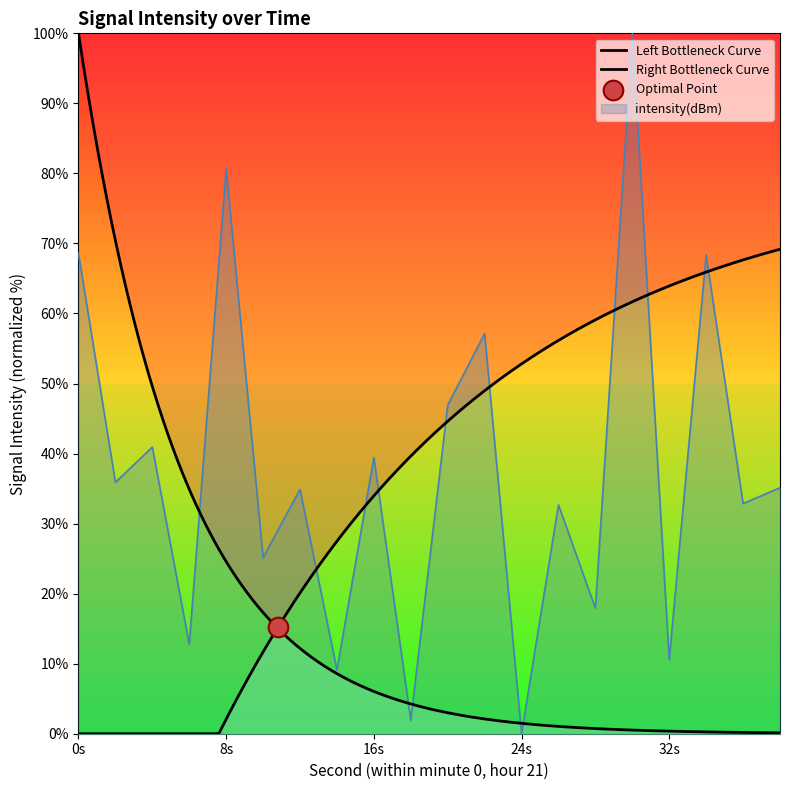

The value of intensity(dBm) at 16s is 39.4. True or false?

True